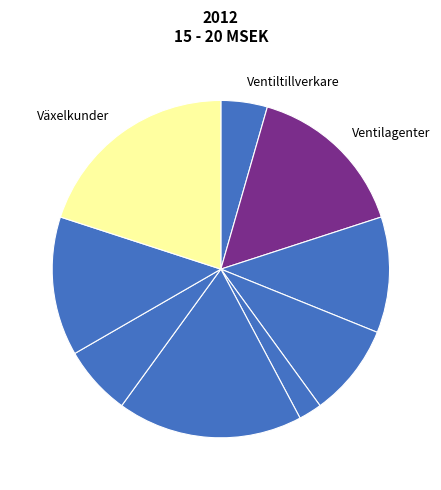

How many segments does this pie chart have?

9